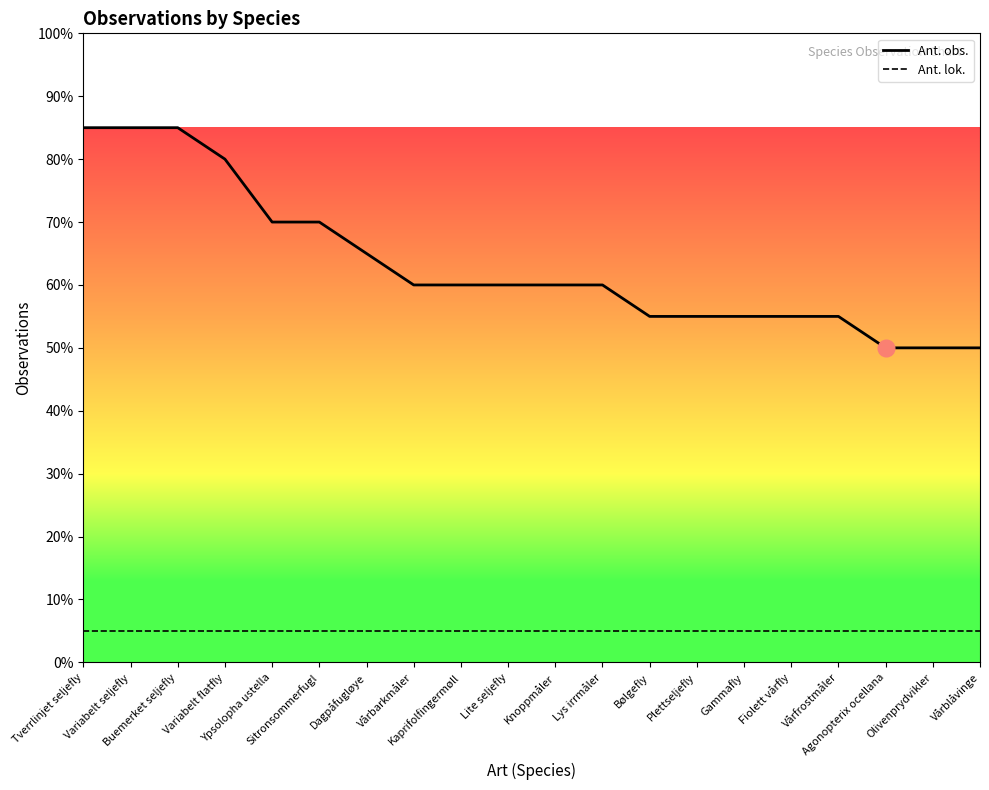

At which label does Ant. obs. reach its minimum?

Agonopterix ocellana